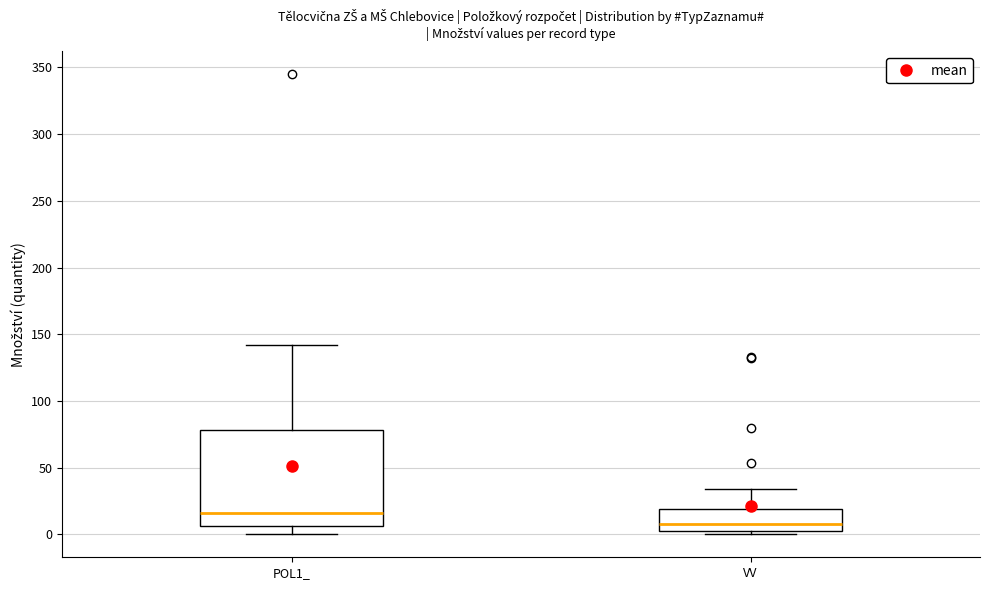

Reading left to right, read every box against the y-axis: the position of its median line, the range the box covers, and the ends of its whiskers. The values are not printed on the chart, so give them approximately, as read against the axis.

POL1_: median 15, box 5 to 80, whiskers 0 to 140
VV: median 10, box 0 to 20, whiskers 0 (just below the box's lower edge) to 35